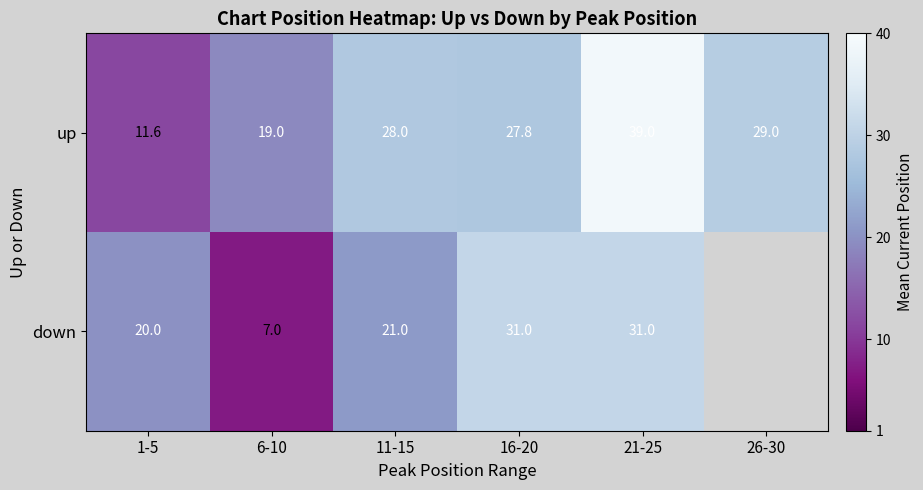

Is the value of down at 11-15 greater than the value of up at 11-15?

No